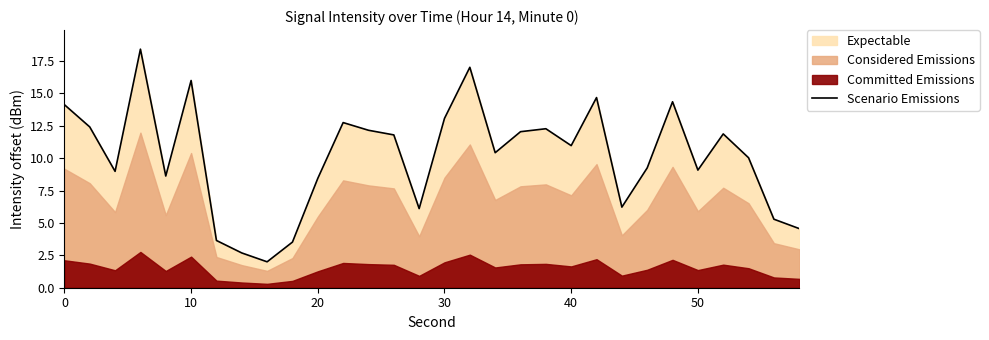

What is the lowest value of the Scenario Emissions series?

2.0